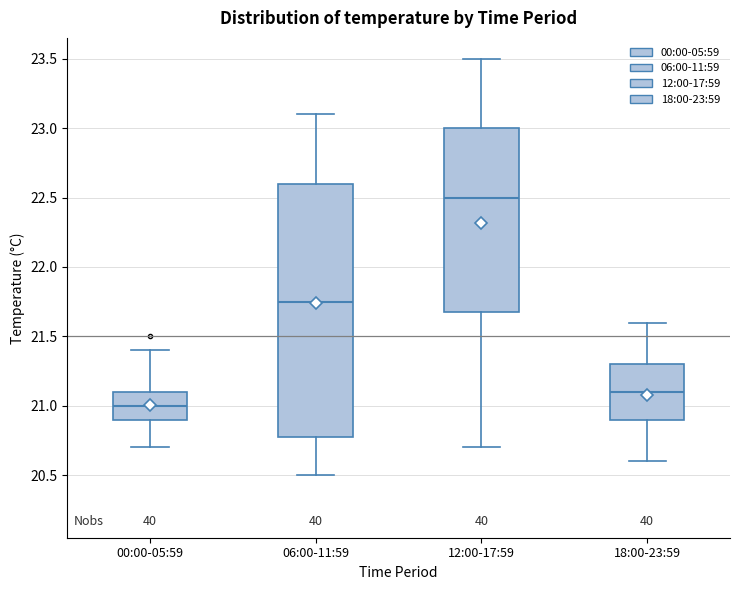

Reading left to right, read every box against the y-axis: the position of its median line, the range the box covers, and the ends of its whiskers. The values are not printed on the chart, so give them approximately, as read against the axis.

00:00-05:59: median 21.00, box 20.90 to 21.10, whiskers 20.70 to 21.40
06:00-11:59: median 21.75, box 20.80 to 22.60, whiskers 20.50 to 23.10
12:00-17:59: median 22.50, box 21.70 to 23.00, whiskers 20.70 to 23.50
18:00-23:59: median 21.10, box 20.90 to 21.30, whiskers 20.60 to 21.60